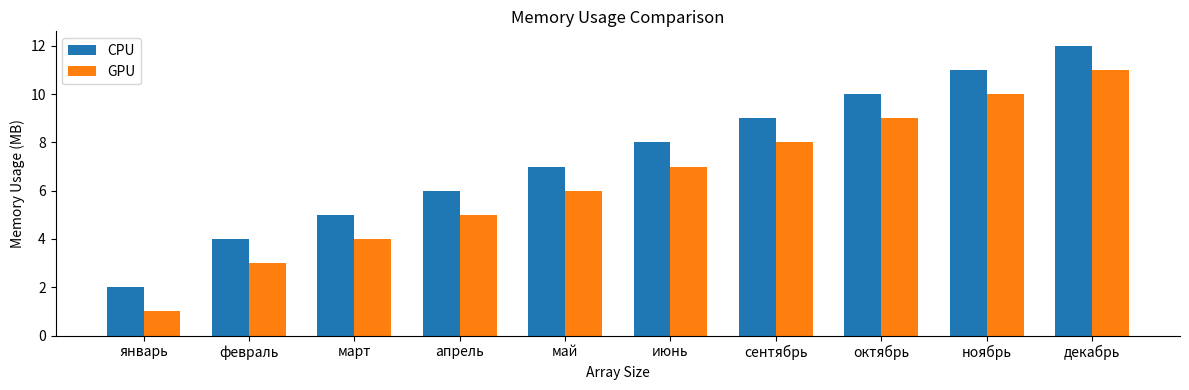

At which label does CPU reach its peak?

декабрь